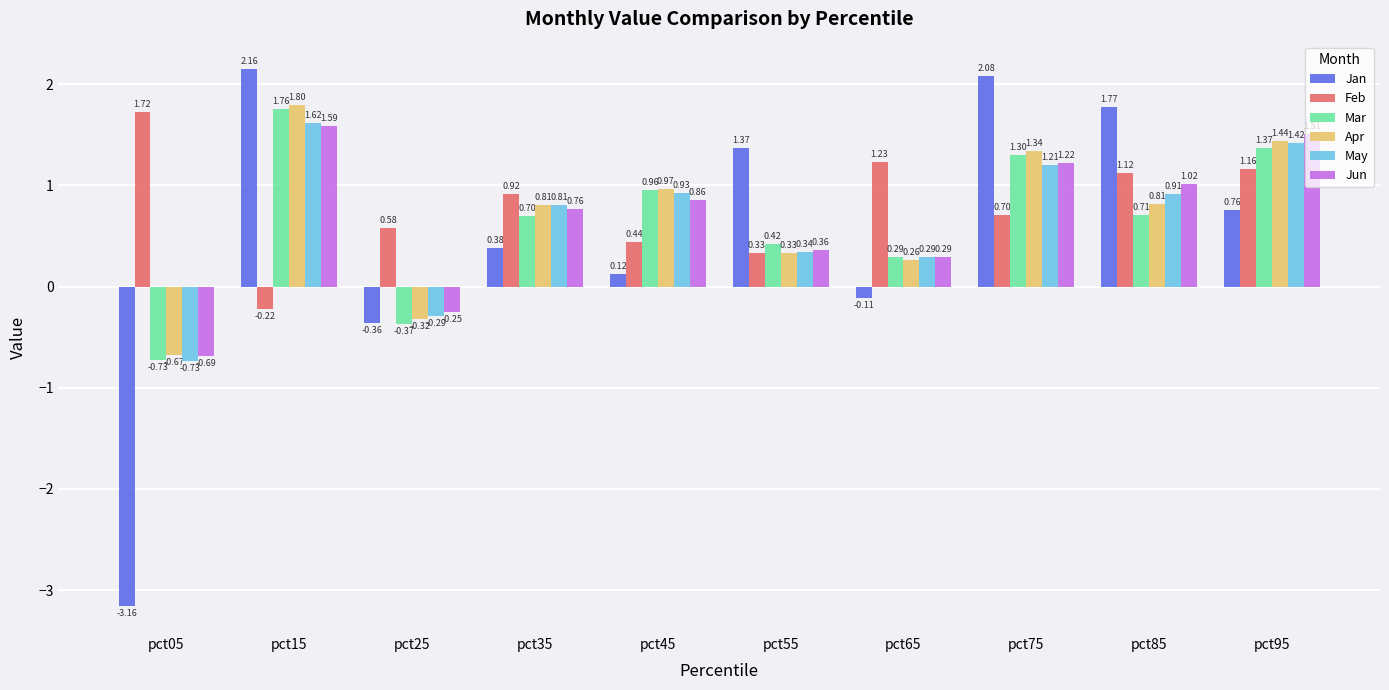

What is the difference between the maximum and second lowest values in the May series?

1.9